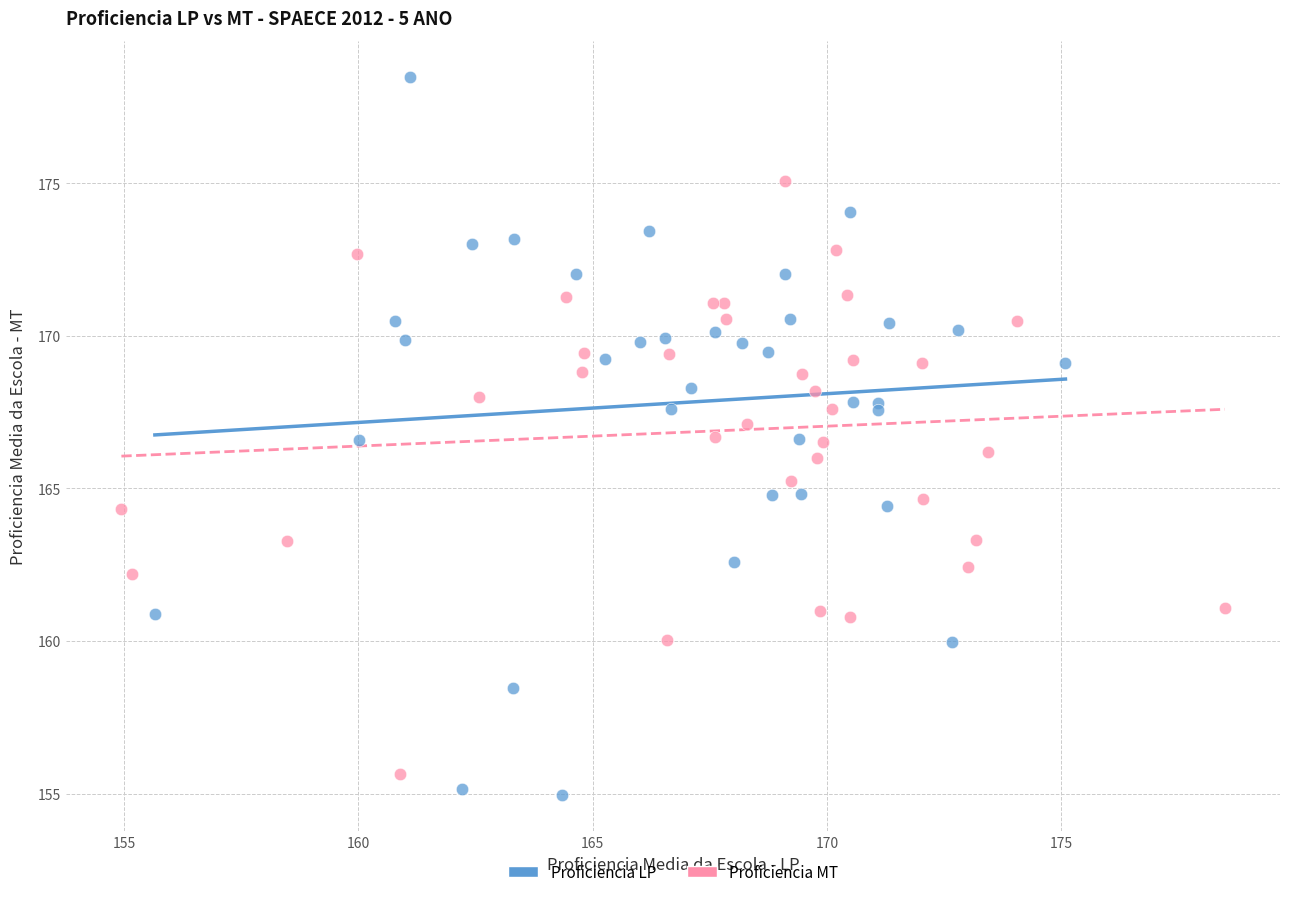

Which series reaches the maximum Y coordinate?

Proficiencia LP